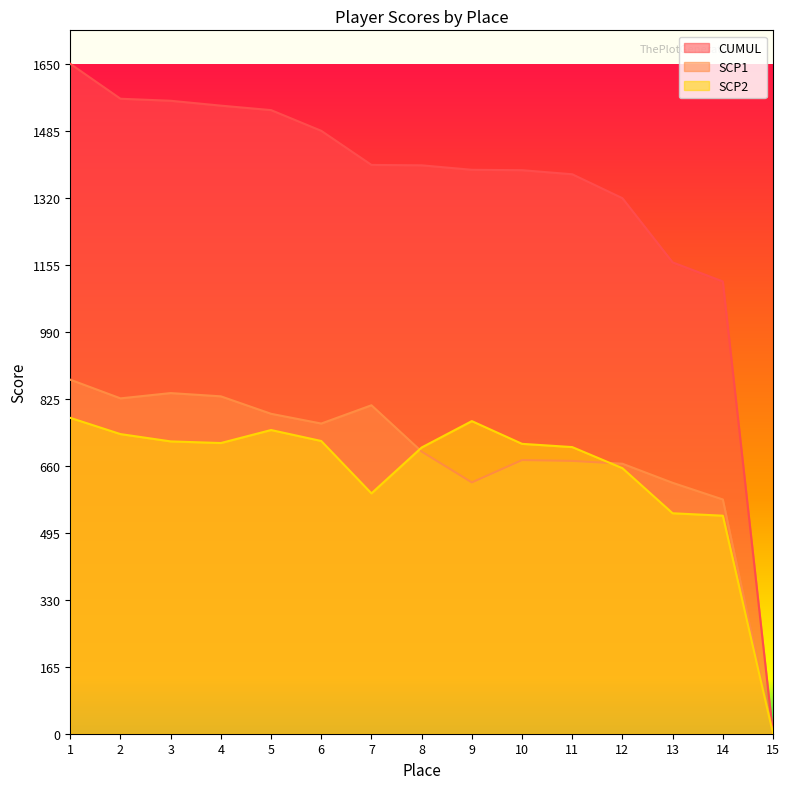

True or false: SCP2 has a value of 537 at 14.

True